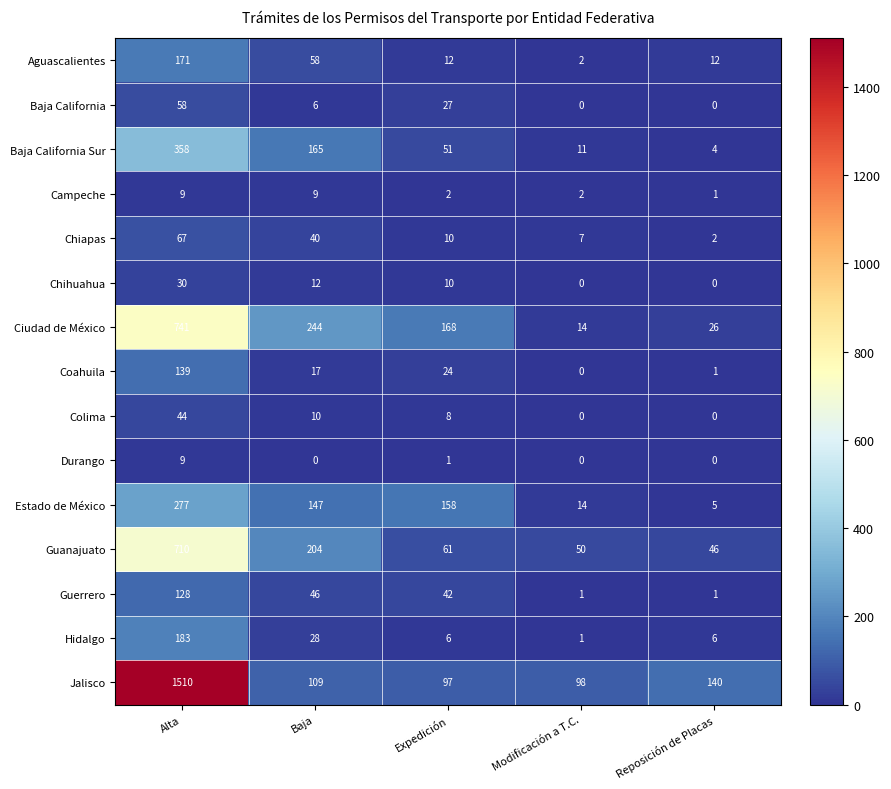

What is the total value across all series at Modificación a T.C.?

200